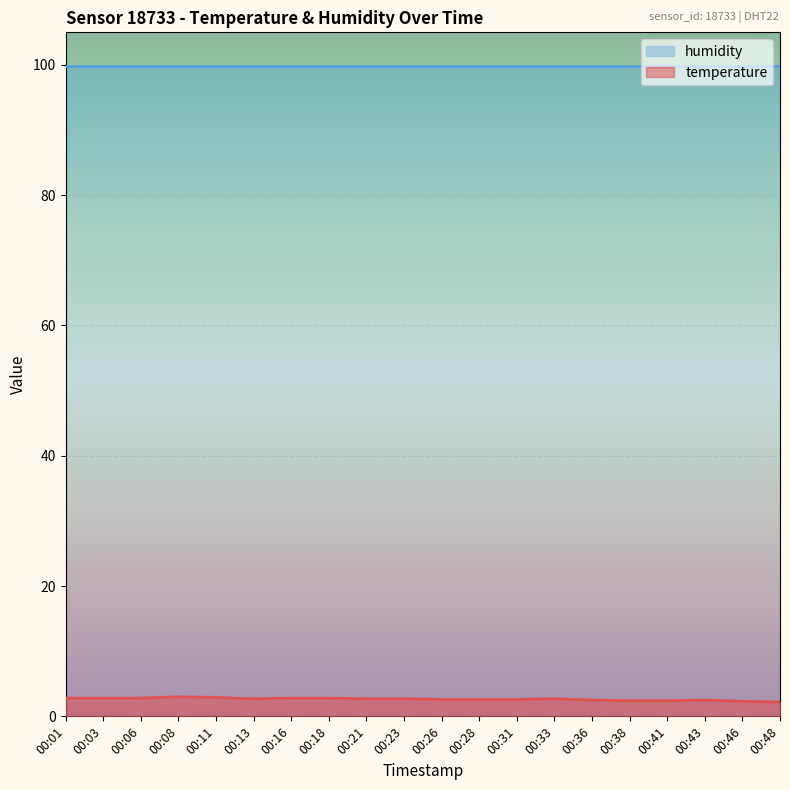

The value at 00:48 is 2.2. True or false?

True